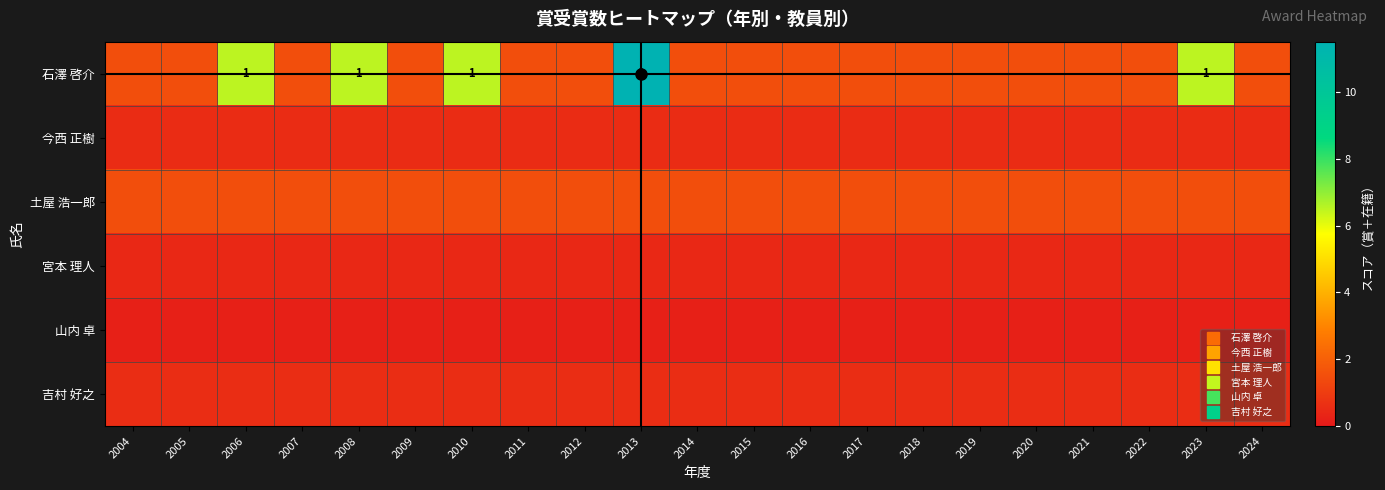

What is the sum of all 今西 正樹 values?

11.8